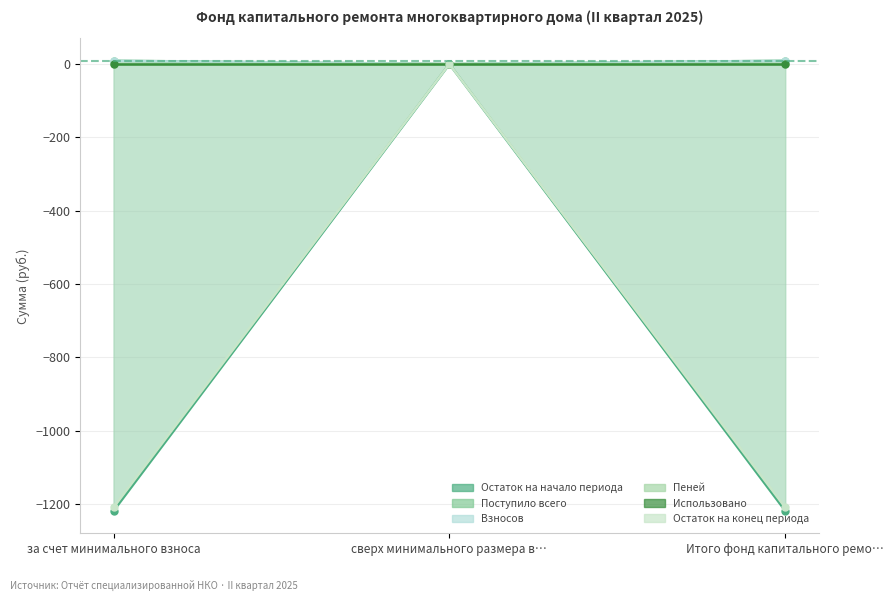

What is the average value of the Поступило всего series?

6.1